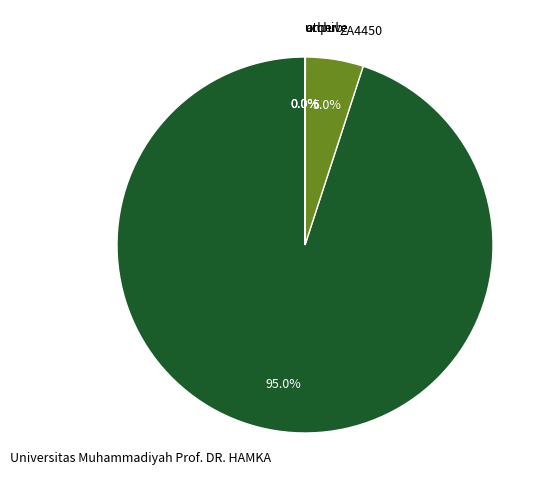

What portion of the pie excludes ZA4450?

95.0%